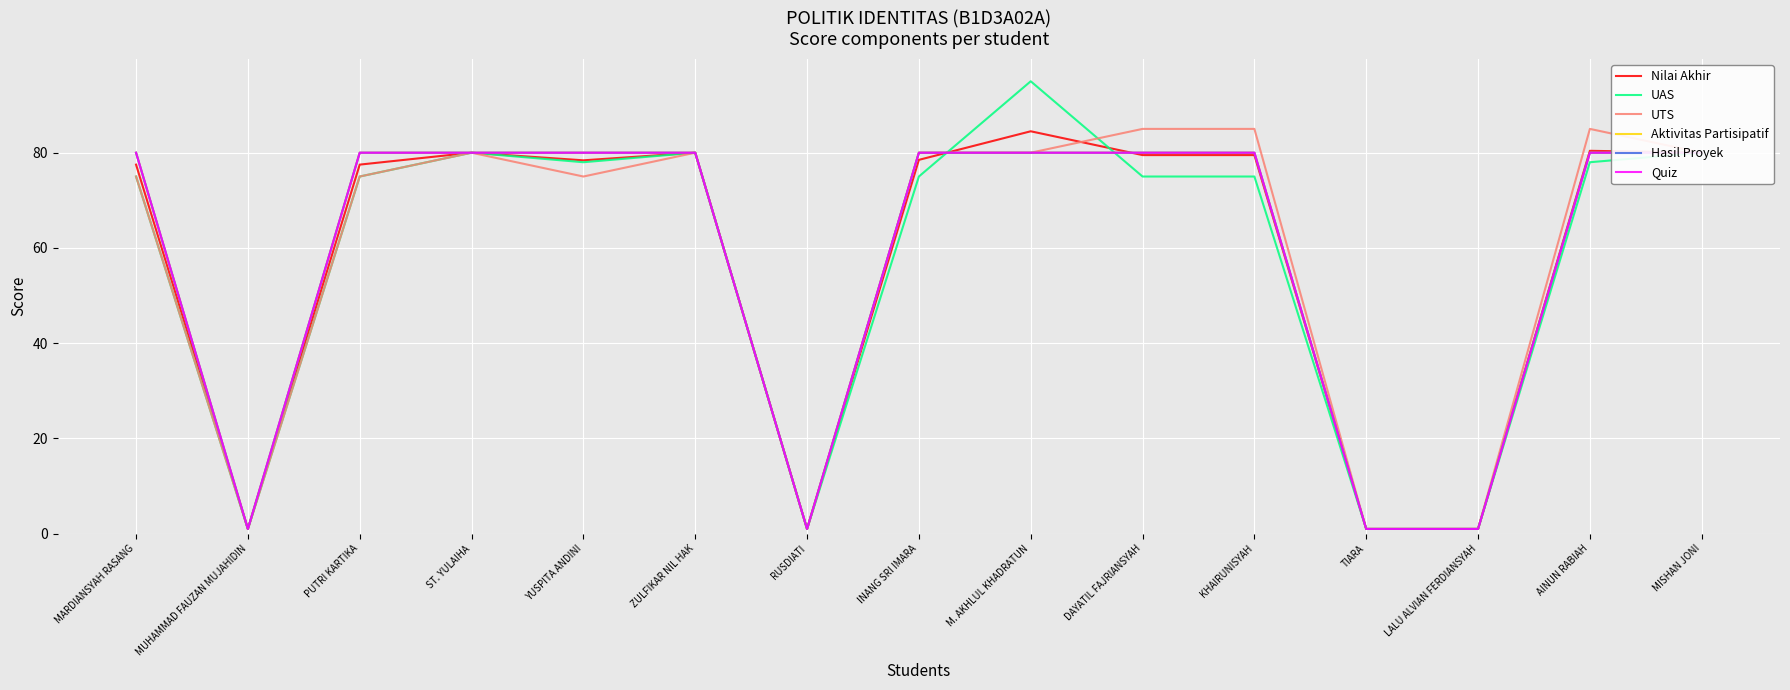

How many values in the Aktivitas Partisipatif series are below 80?

4